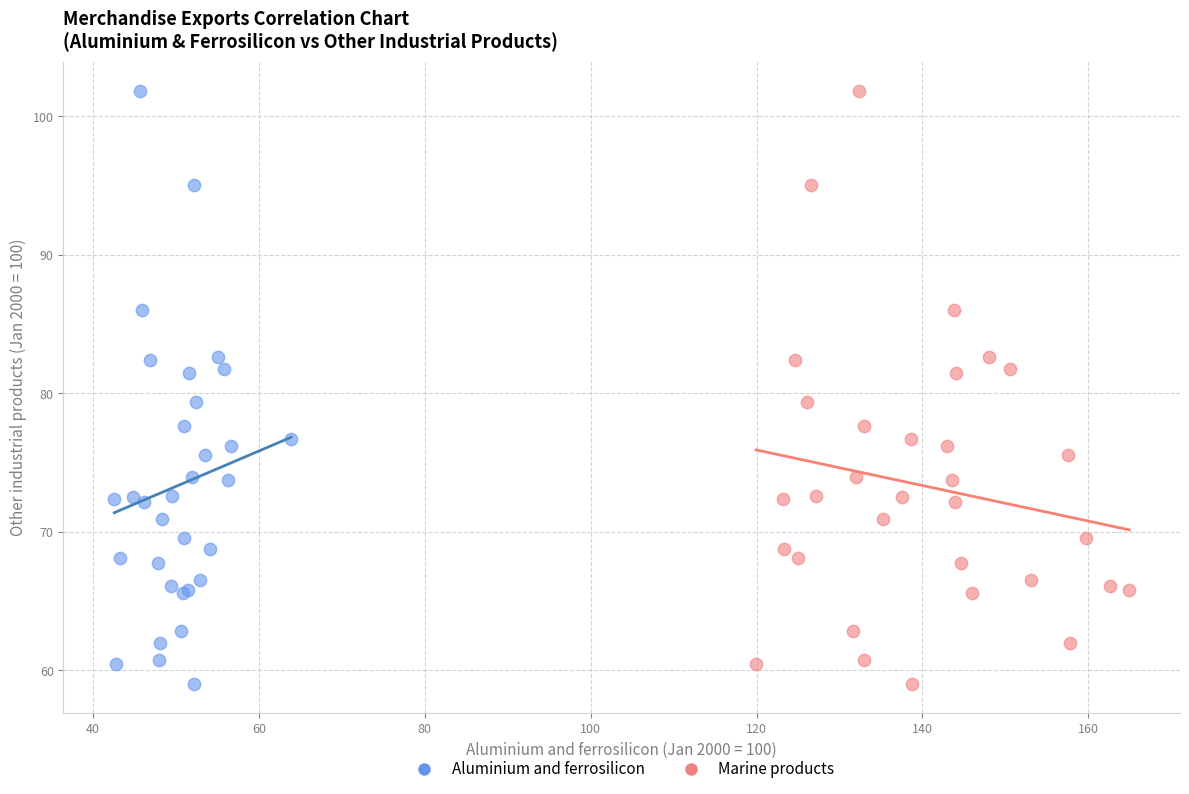

What are all the series names shown in the legend?

Aluminium and ferrosilicon, Marine products